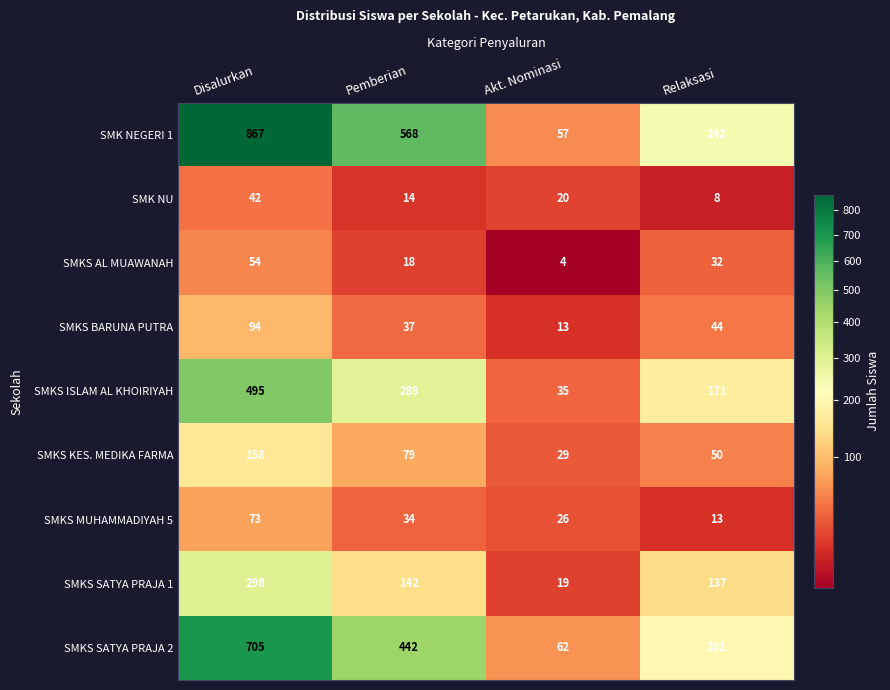

What is the lowest value of the SMKS AL MUAWANAH series?

4